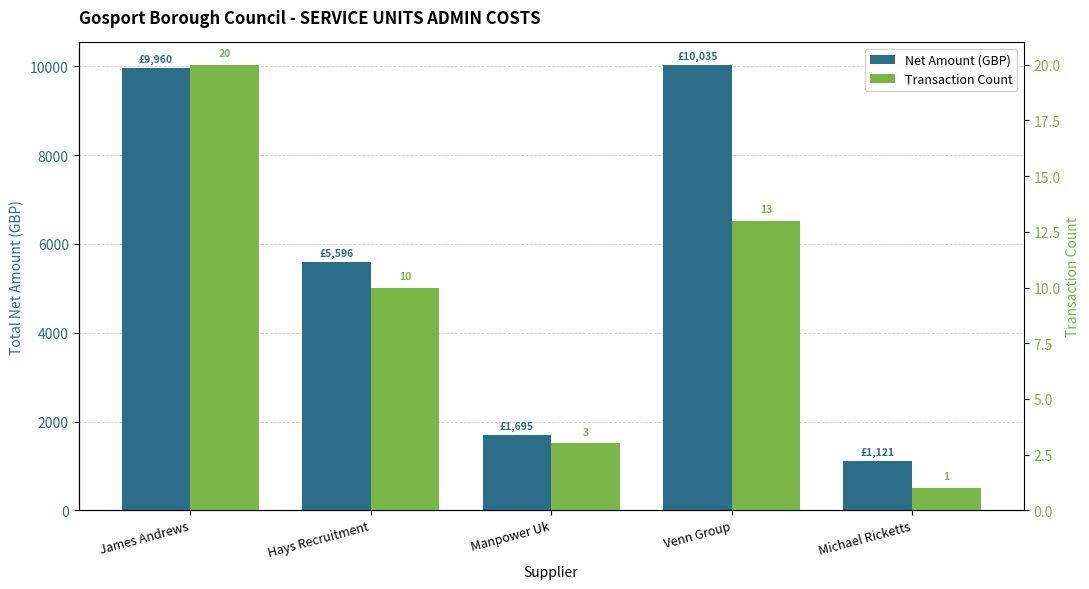

At which label does Net Amount (GBP) reach its minimum?

Michael Ricketts